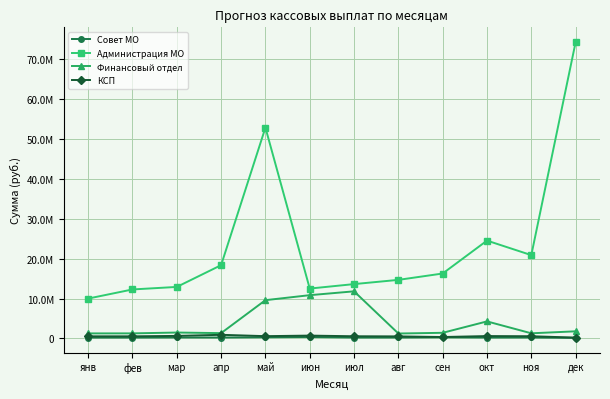

What is the sum of all Совет МО values?

2967950